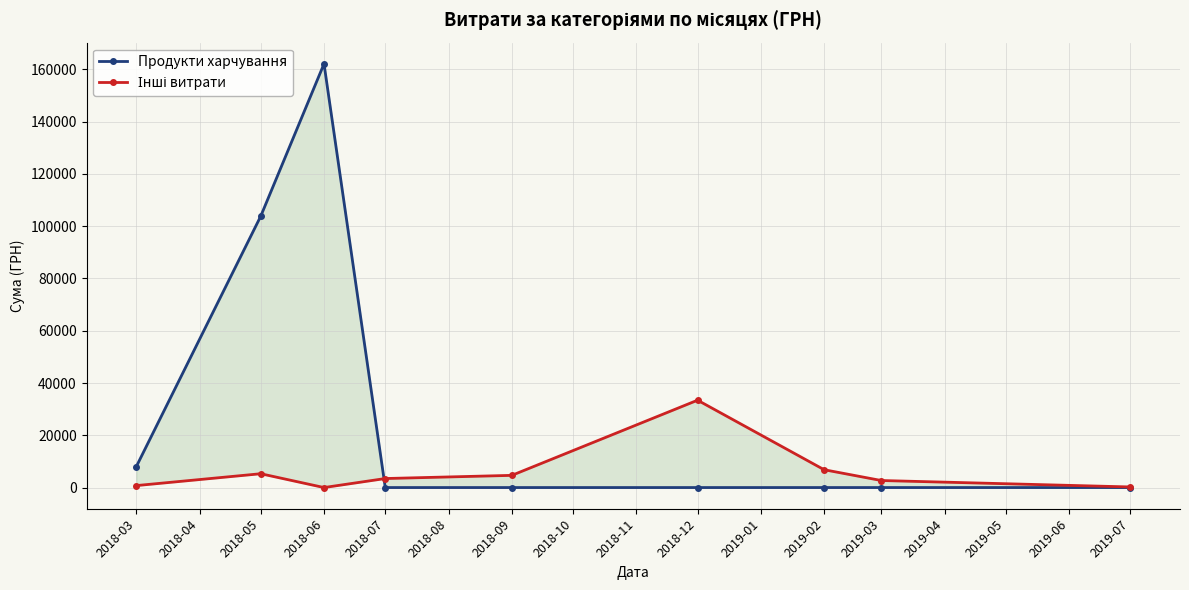

How many times do Інші витрати and Продукти харчування cross each other?

1